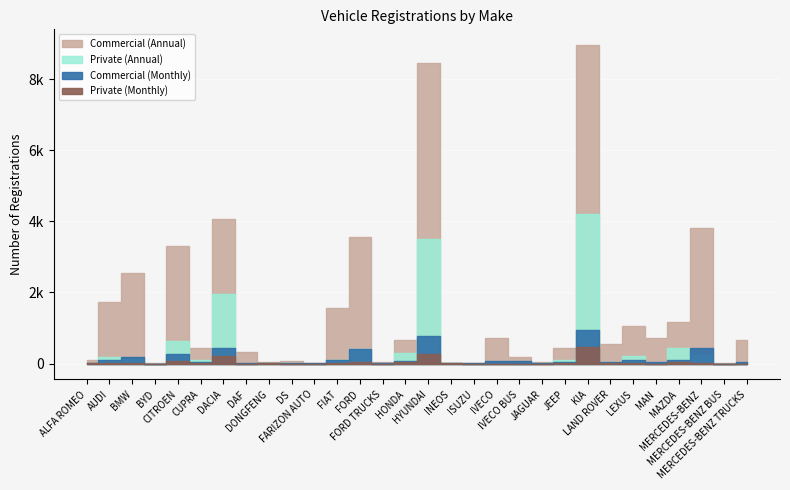

What value does the Commercial (Annual) series have at FORD TRUCKS?

30